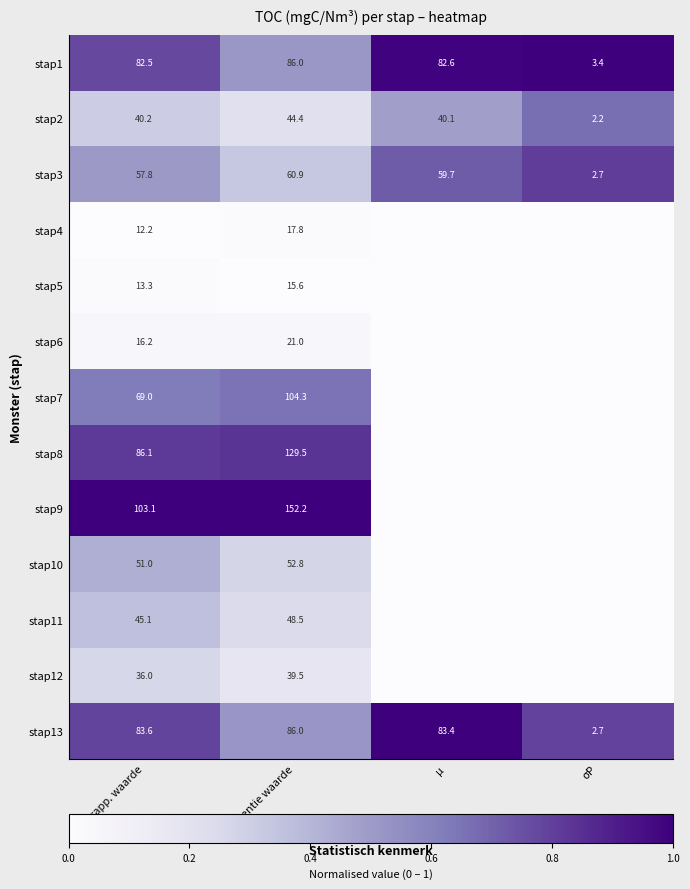

Where is stap13 nearest to the value 44?

µ